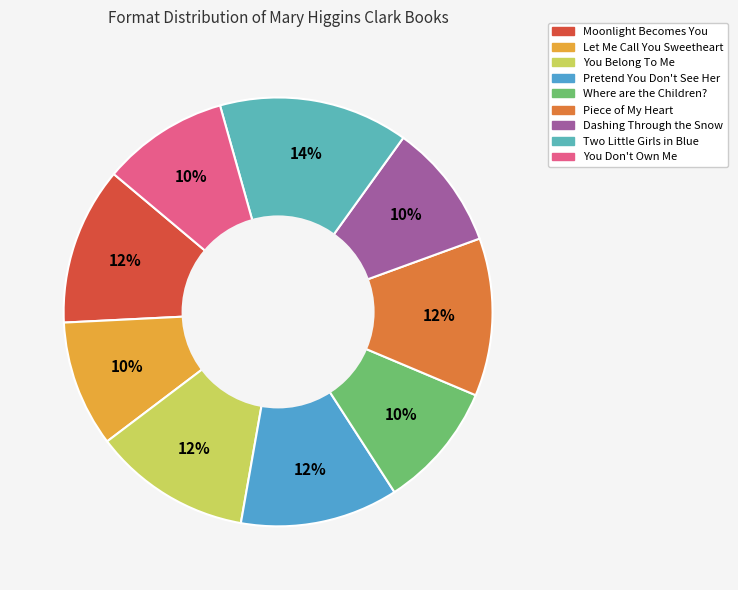

How many segments does this pie chart have?

9